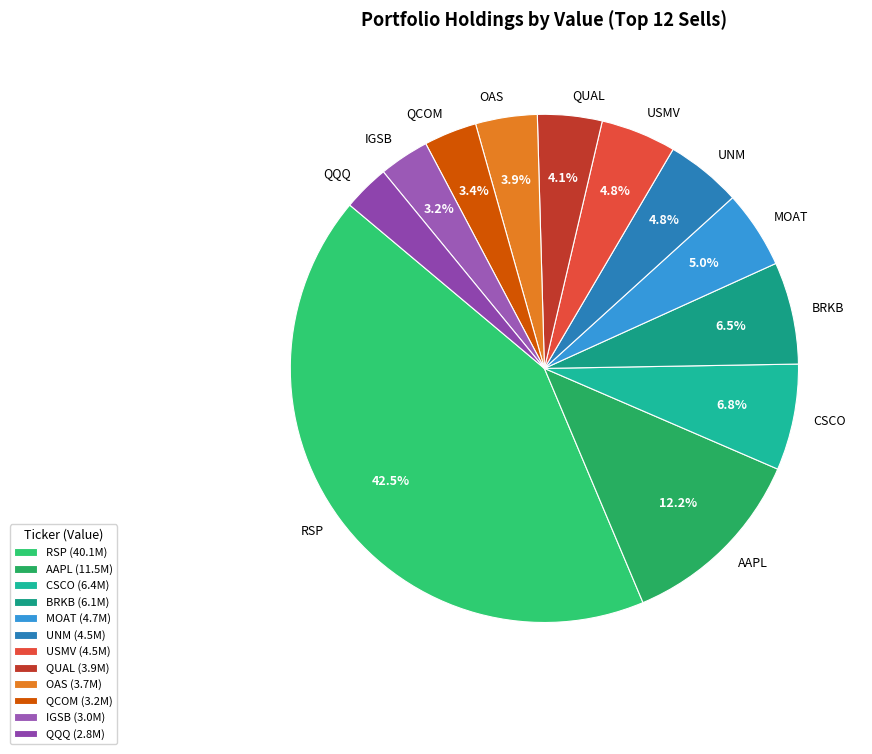

The CSCO slice represents 20% of the pie. True or false?

False